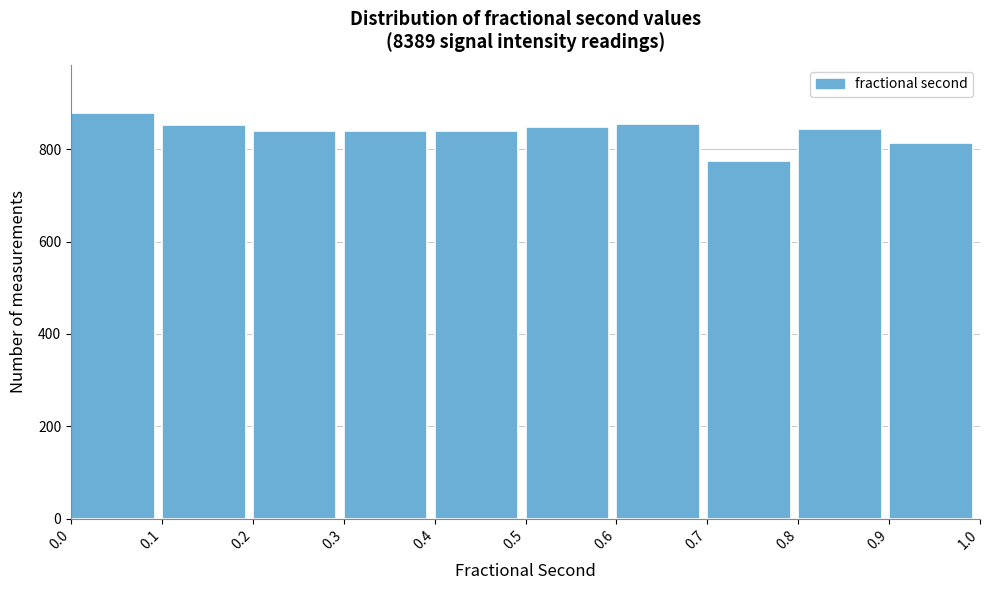

Which range on the x-axis has the tallest bar?

0.0 to 0.1